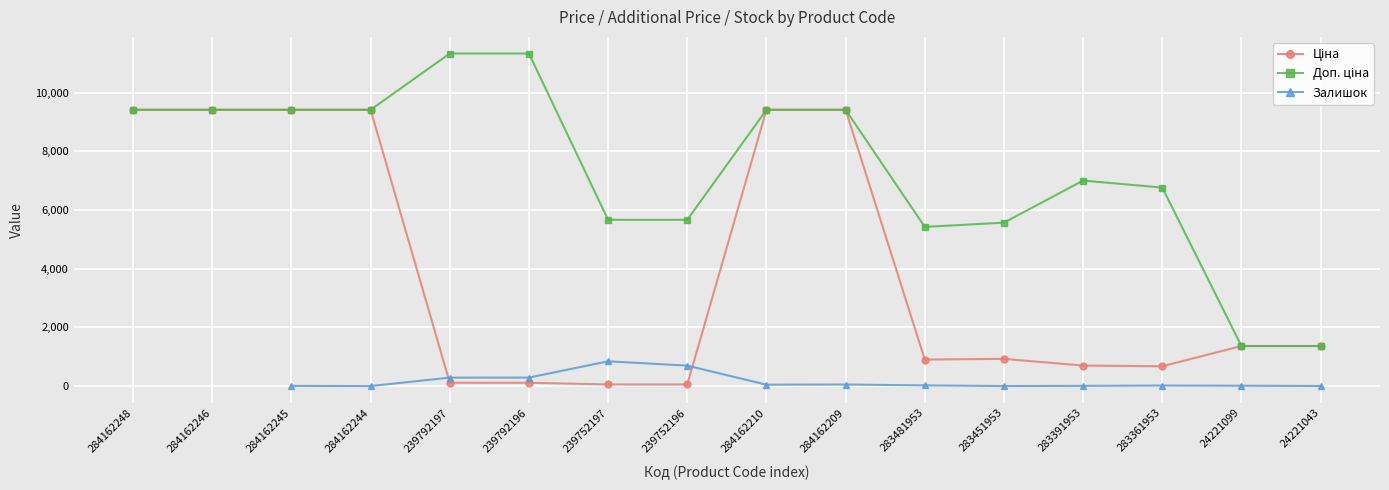

How many series are shown in this chart?

3